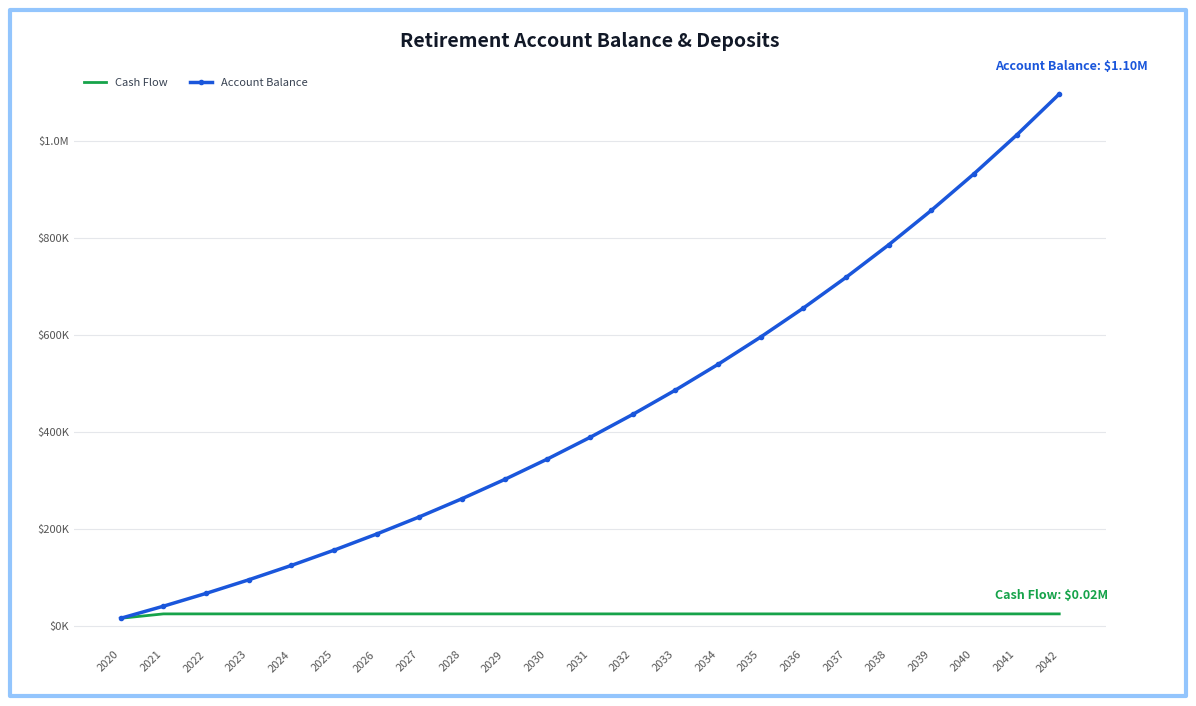

What are all the series names shown in the legend?

Cash Flow, Account Balance